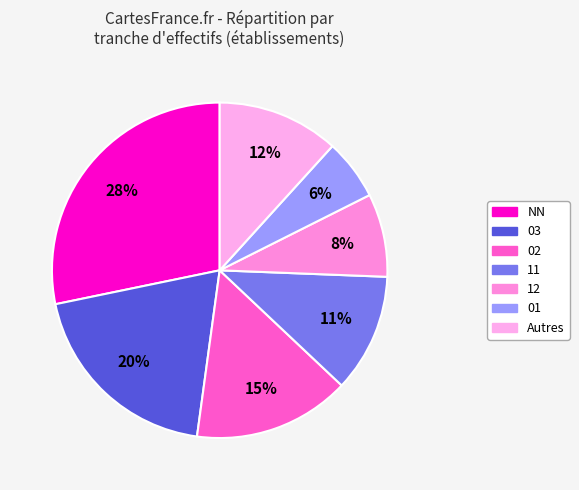

Is there any slice that represents more than half of the pie?

No